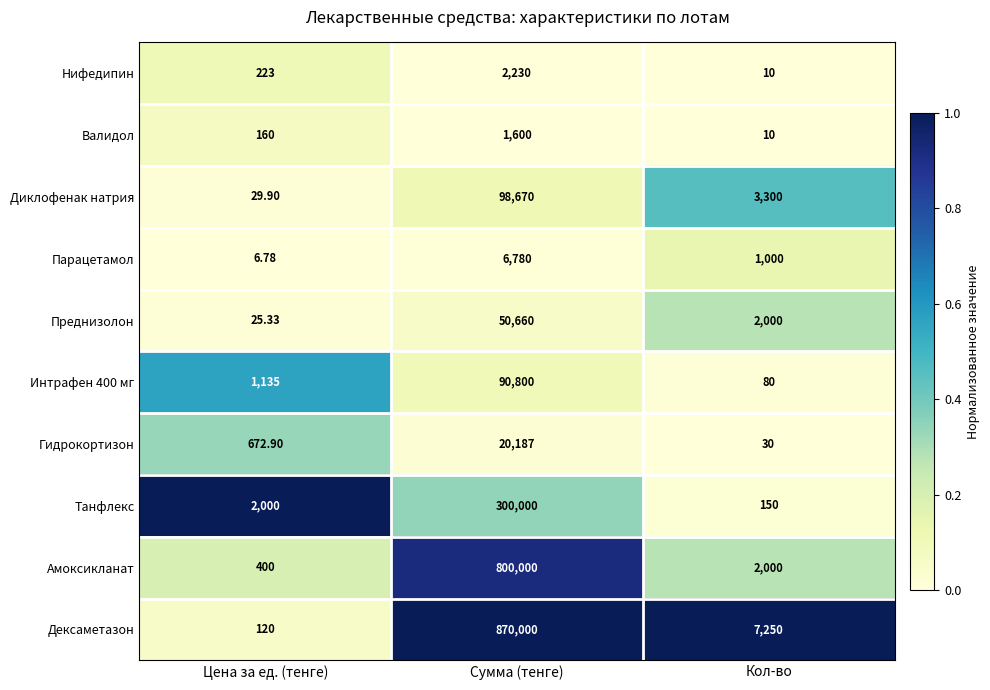

Between Цена за ед. (тенге) and Кол-во, which series saw the biggest shift?

Дексаметазон